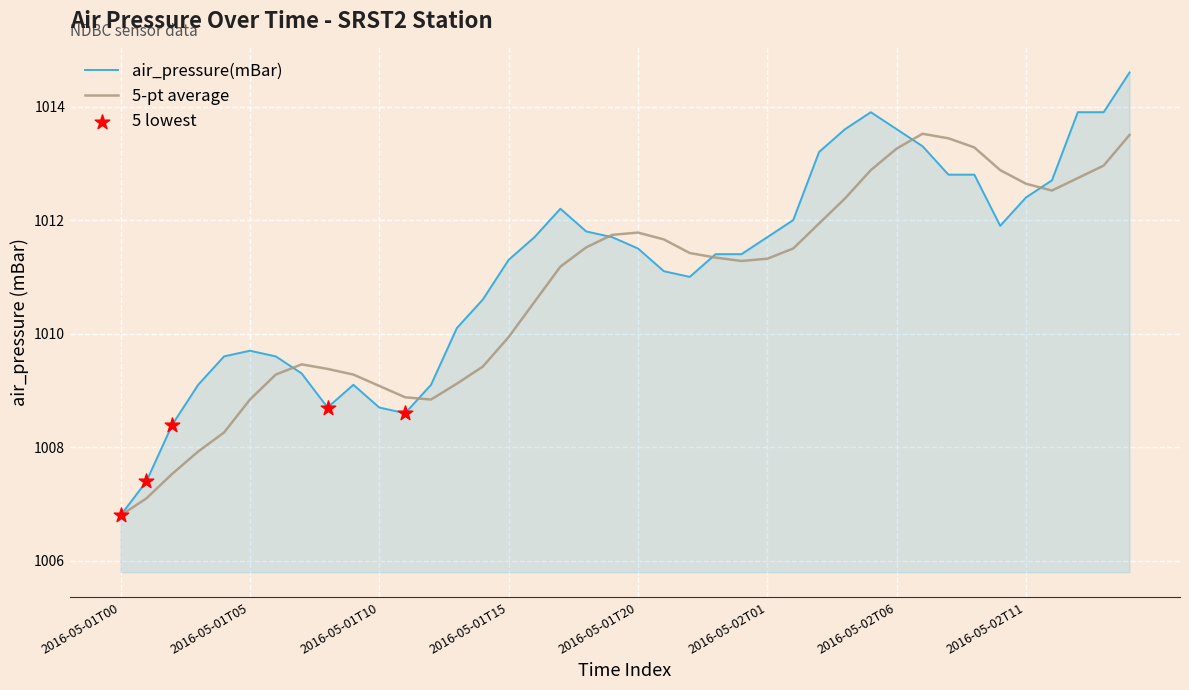

What is the minimum value shown in the chart?

1006.8